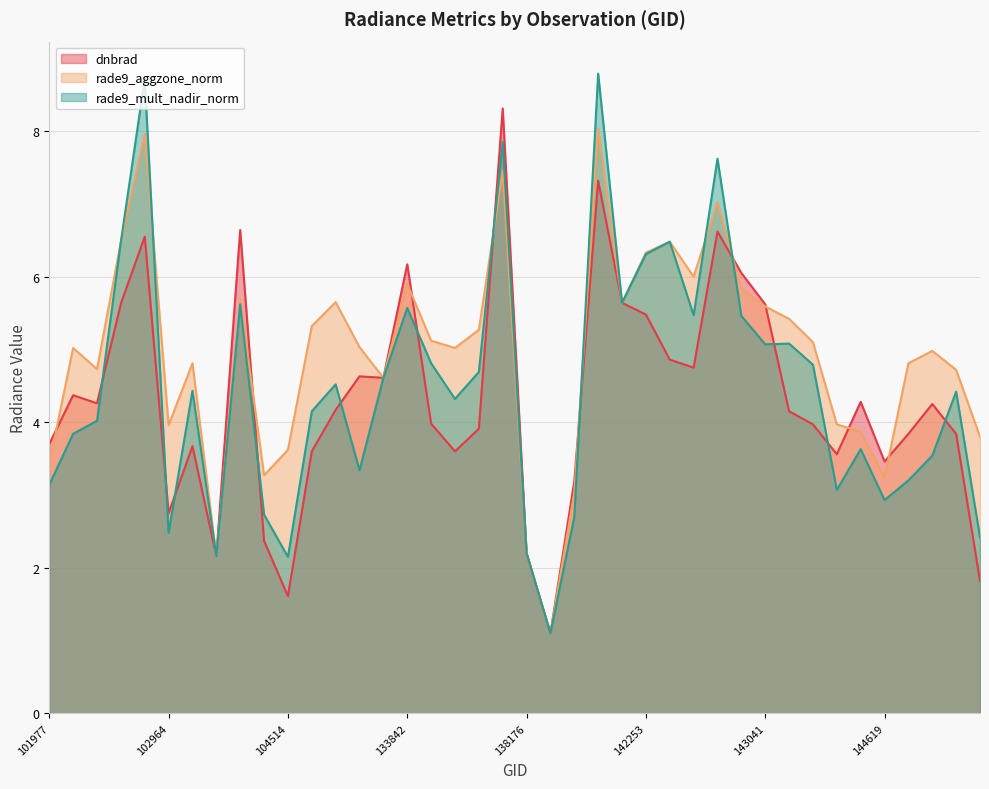

What is the value of the rade9_mult_nadir_norm point at the 21st from the left?

2.2